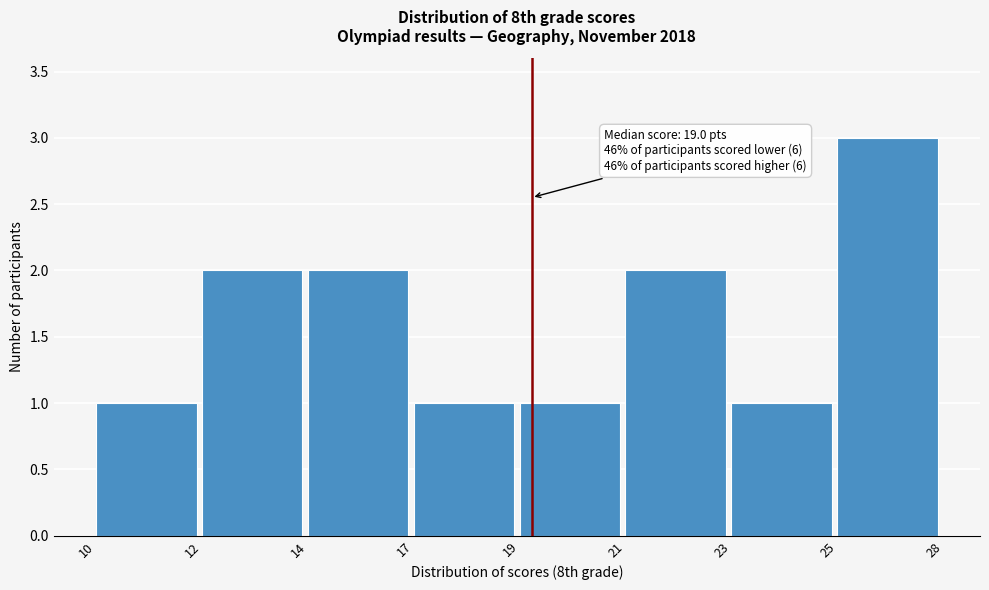

Reading left to right, what are all the values shown in this chart?

1	2	2	1	1	2	1	3